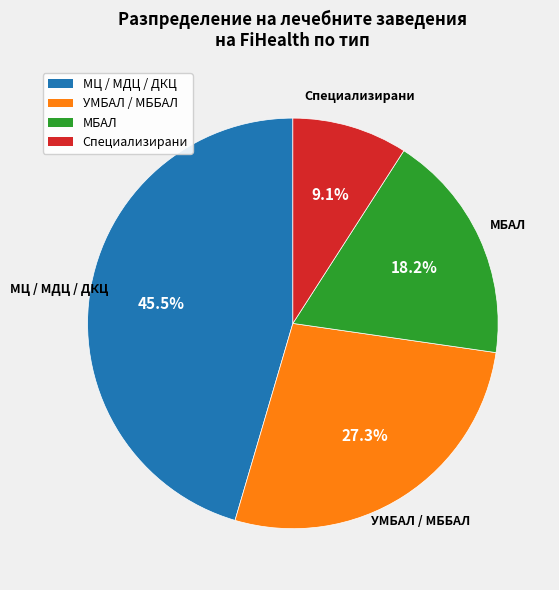

Is there a majority slice in this chart?

No